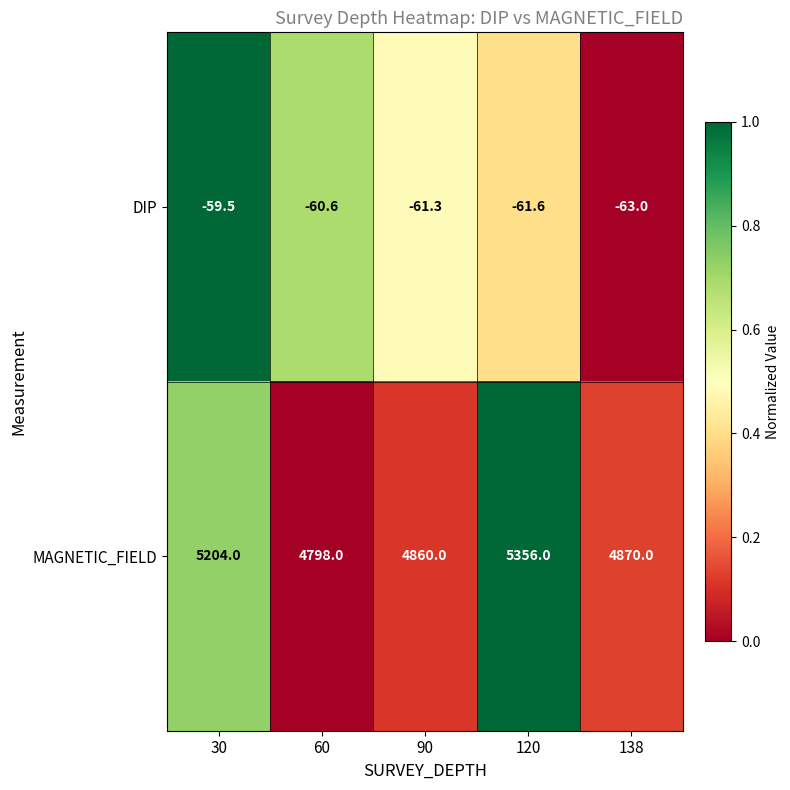

Reading right to left, what are all the values shown in this chart?

DIP: 138=-63.0	120=-61.6	90=-61.3	60=-60.6	30=-59.5
MAGNETIC_FIELD: 138=4870.0	120=5356.0	90=4860.0	60=4798.0	30=5204.0